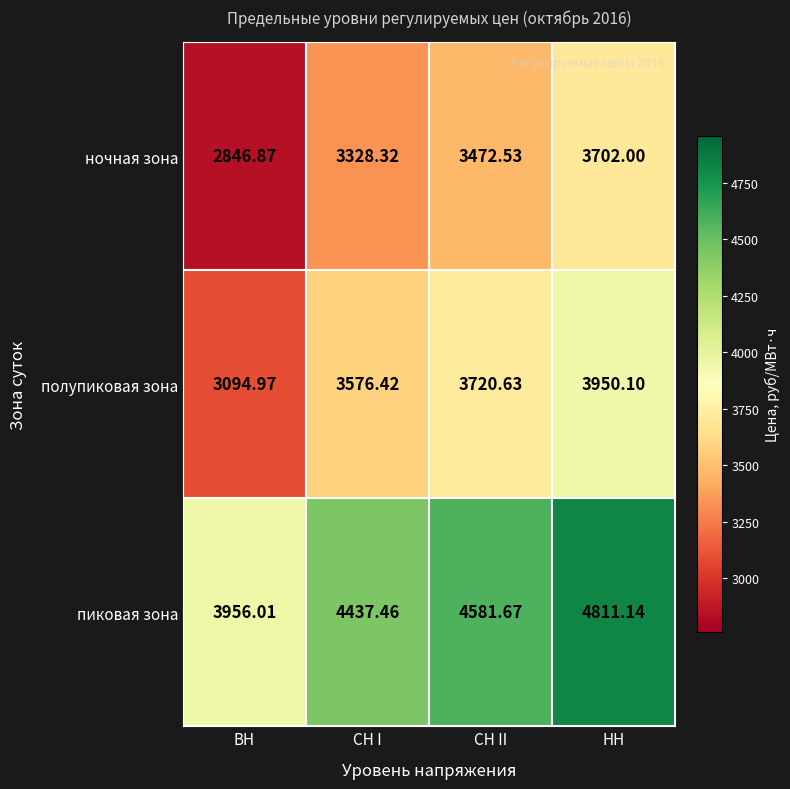

At which category does the chart reach its peak across all series?

НН